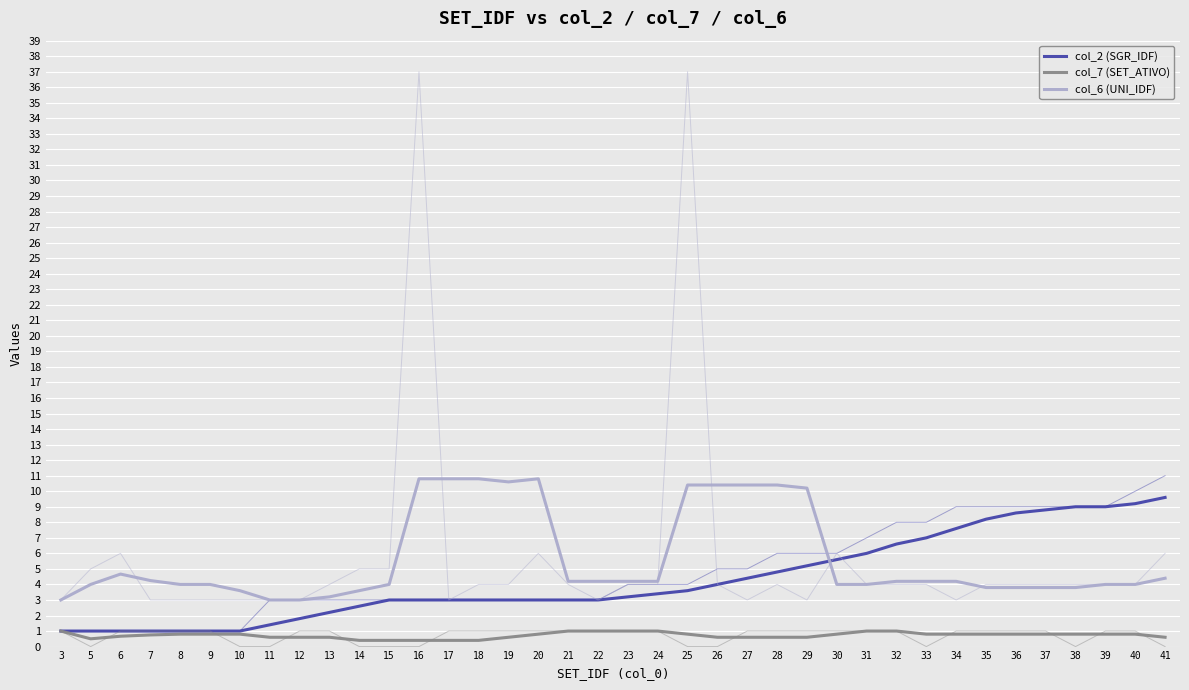

What are all the series names shown in the legend?

col_2 (SGR_IDF), col_7 (SET_ATIVO), col_6 (UNI_IDF)